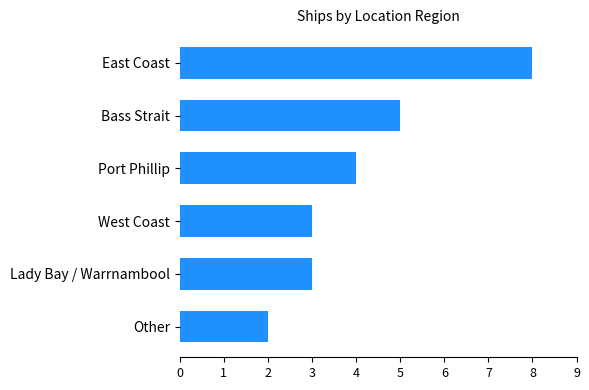

What is the greatest value displayed?

8